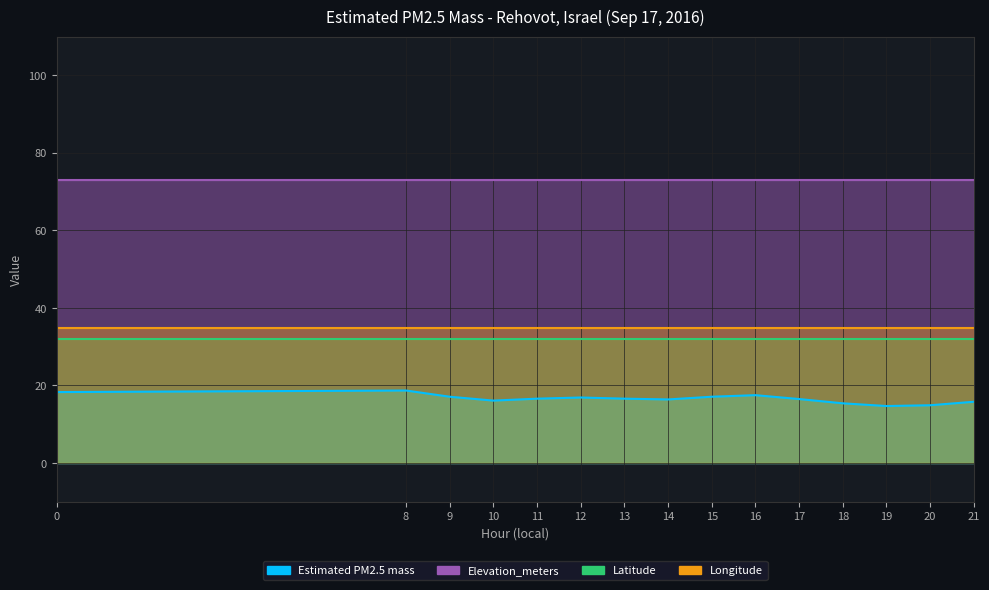

Reading right to left, extract all data points from this chart.

Estimated PM2.5 mass: 21=15.8	20=14.9	19=14.7	18=15.4	17=16.5	16=17.5	15=17.1	14=16.4	13=16.6	12=16.9	11=16.6	10=16.1	9=17.1	8=18.7	0=18.3
Elevation_meters: 21=73.0	20=73.0	19=73.0	18=73.0	17=73.0	16=73.0	15=73.0	14=73.0	13=73.0	12=73.0	11=73.0	10=73.0	9=73.0	8=73.0	0=73.0
Latitude: 21=31.9	20=31.9	19=31.9	18=31.9	17=31.9	16=31.9	15=31.9	14=31.9	13=31.9	12=31.9	11=31.9	10=31.9	9=31.9	8=31.9	0=31.9
Longitude: 21=34.8	20=34.8	19=34.8	18=34.8	17=34.8	16=34.8	15=34.8	14=34.8	13=34.8	12=34.8	11=34.8	10=34.8	9=34.8	8=34.8	0=34.8